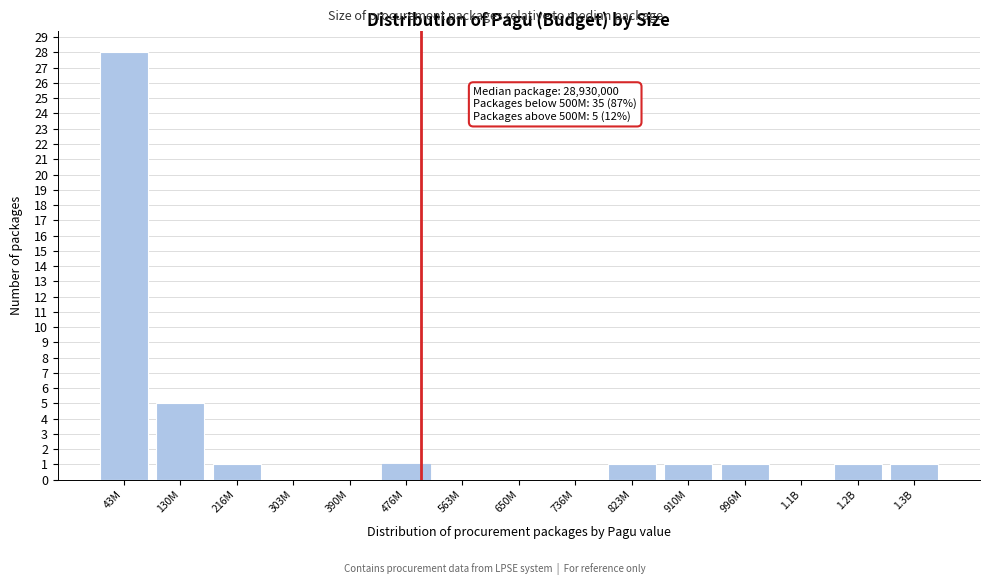

Reading right to left, transcribe all the data shown in this chart.

1.3B=1	1.2B=1	1.1B=0	996M=1	910M=1	823M=1	736M=0	650M=0	563M=0	476M=1	390M=0	303M=0	216M=1	130M=5	43M=28